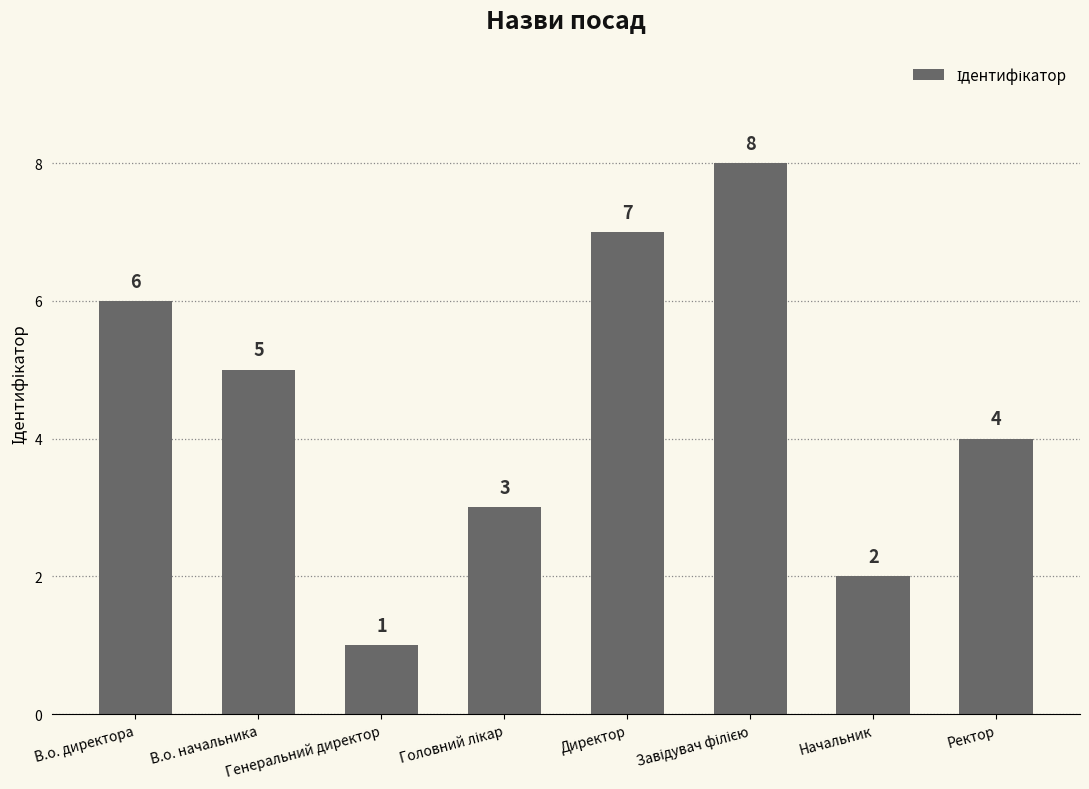

Count the number of data series in this chart.

1